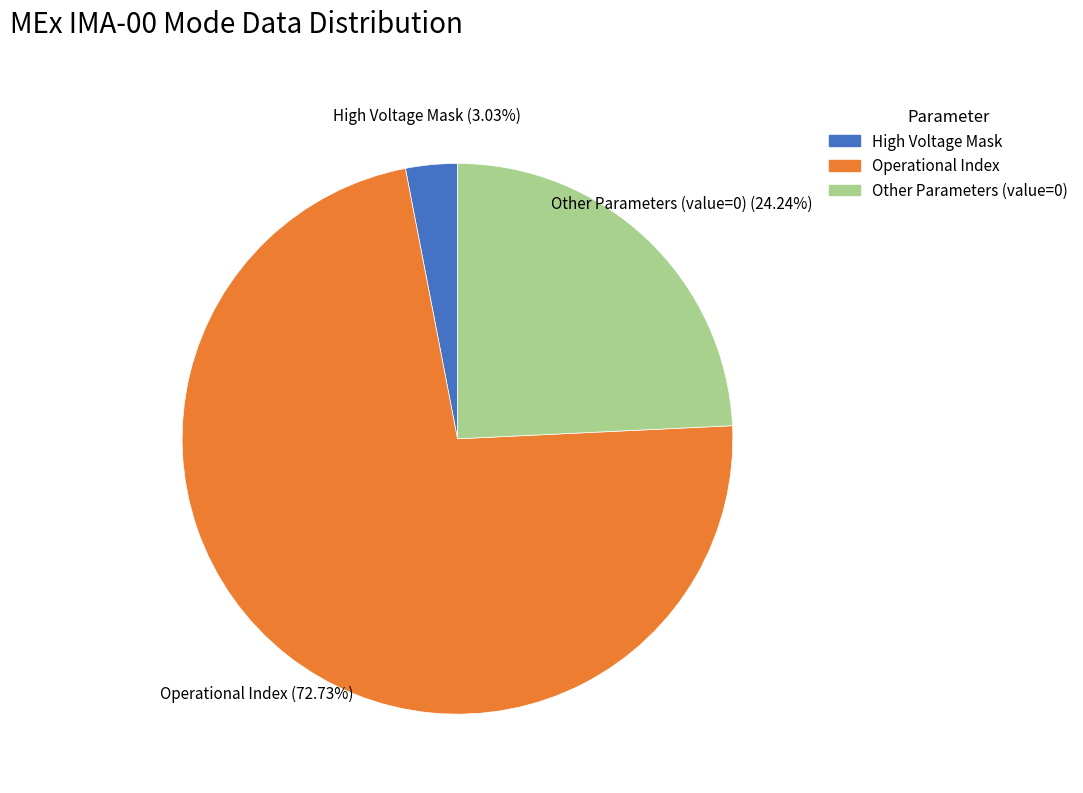

Is there a majority slice in this chart?

Yes